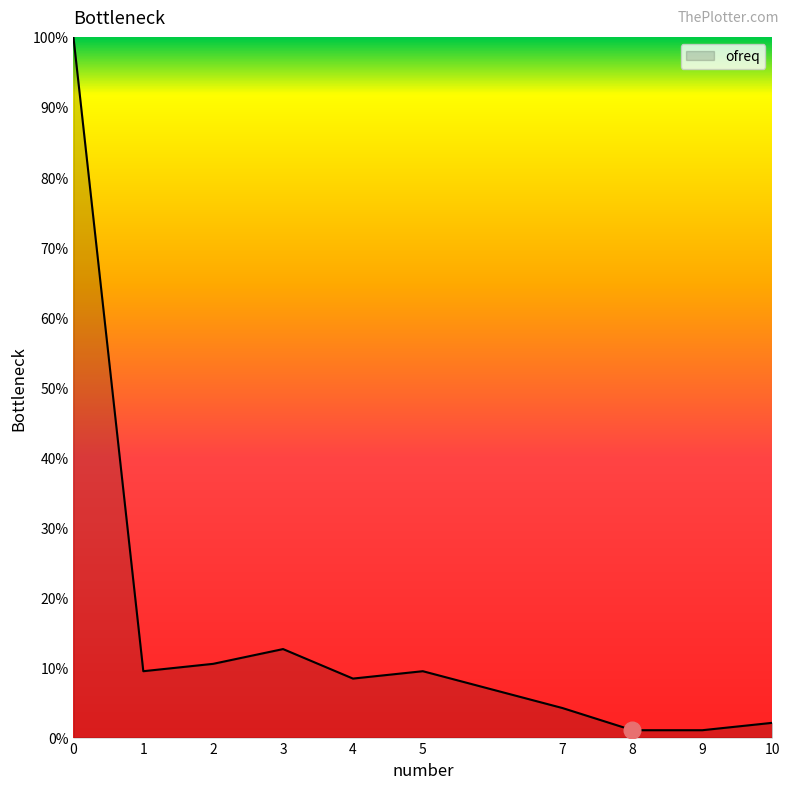

Between 10 and 3, which is larger?

3